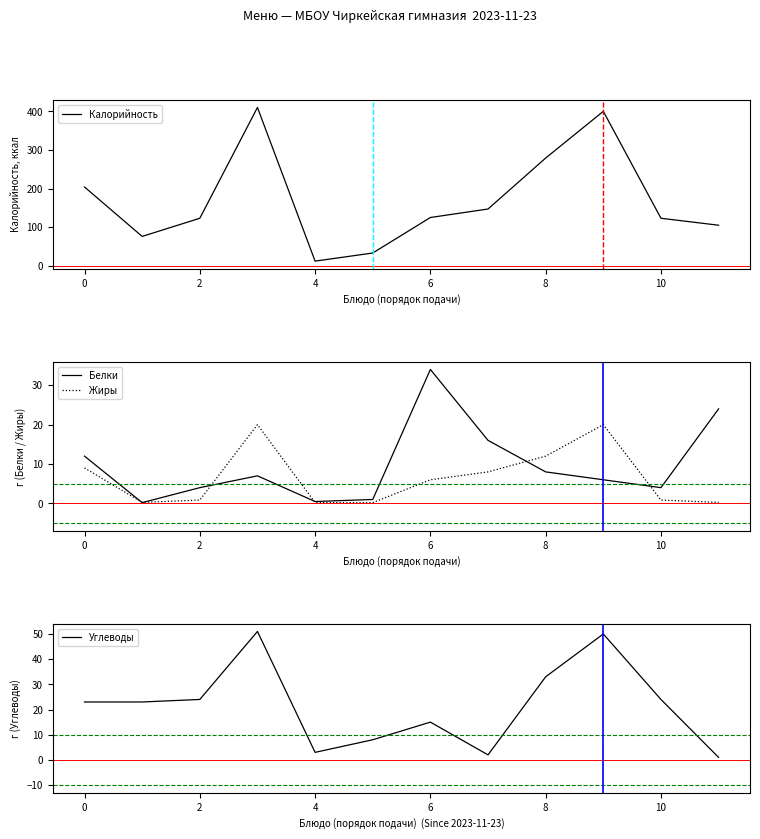

Which series has the largest range (max minus min)?

Калорийность